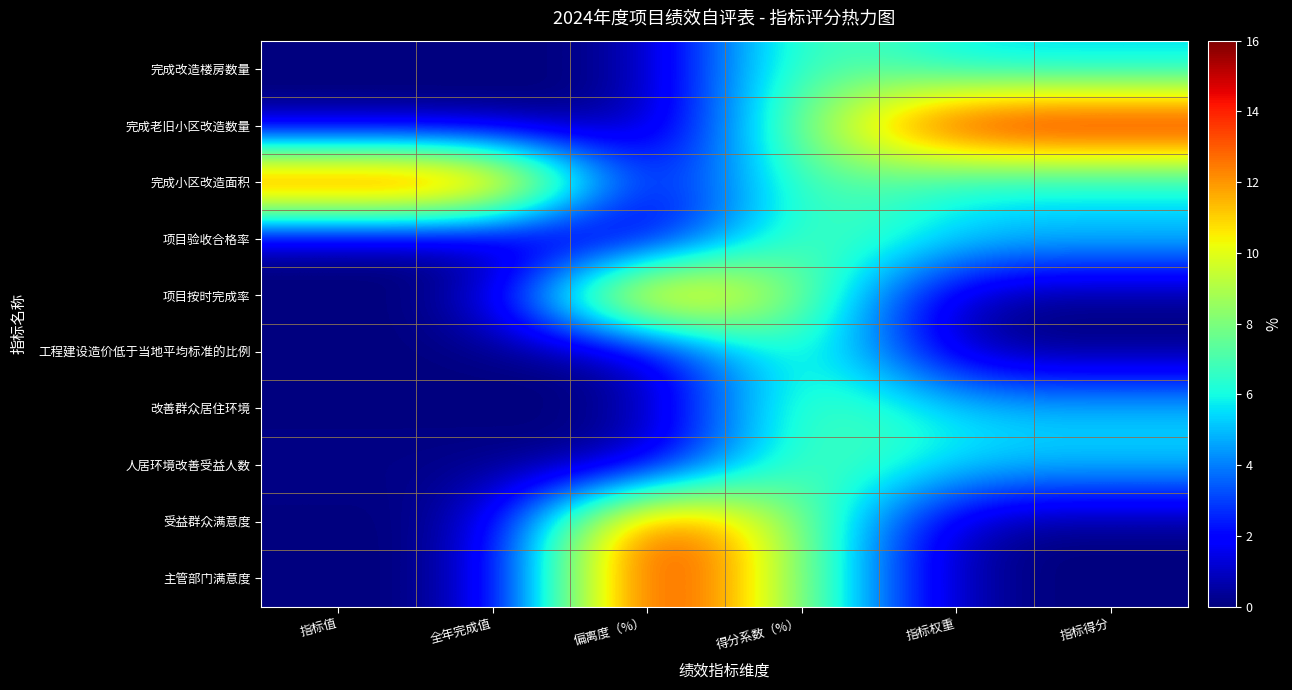

Which category has the lowest value across all series?

偏离度（%）